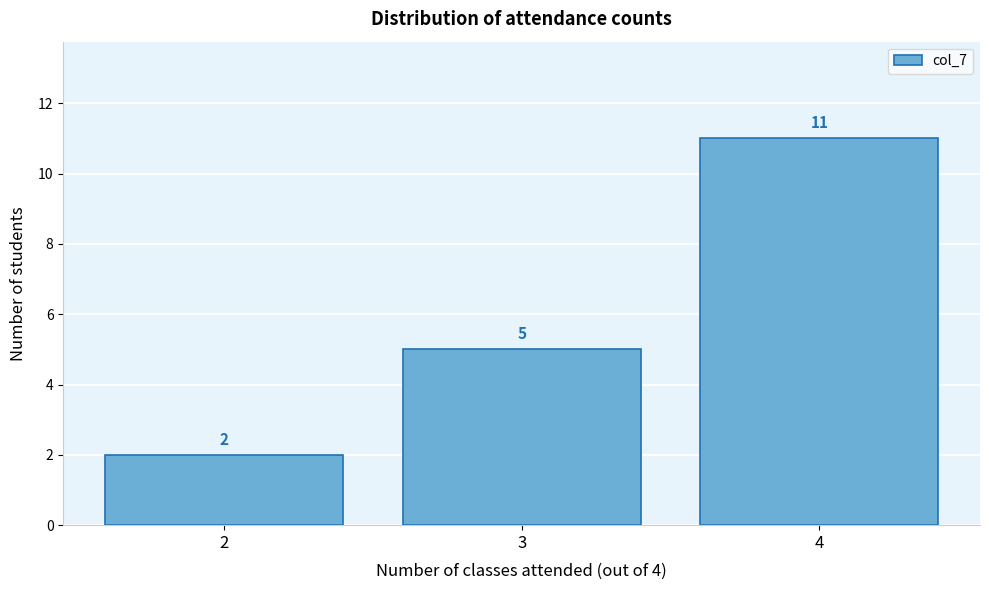

Over which range of the x-axis is the bar tallest?

3.5 to 4.5